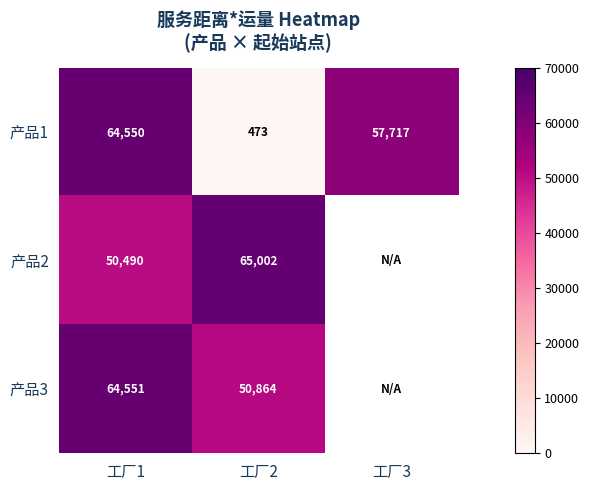

At 工厂2, list the series in order from smallest to largest.

产品1, 产品3, 产品2